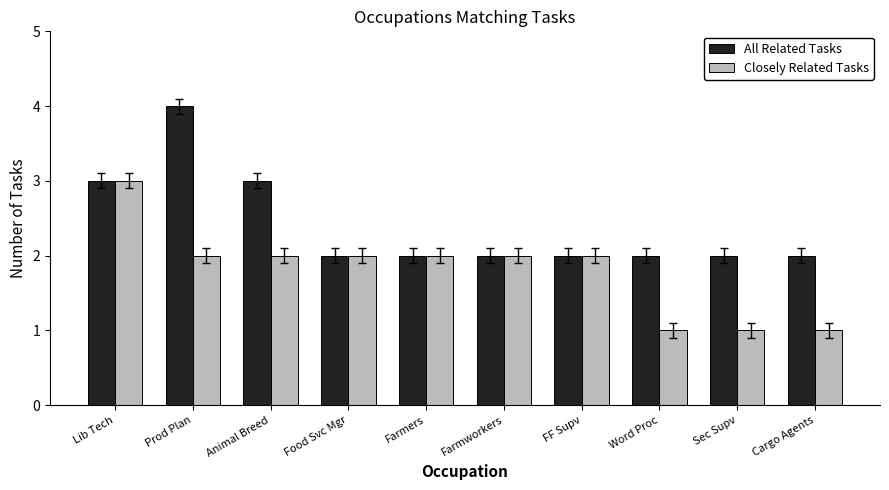

What is the difference between the maximum and minimum values in the All Related Tasks series?

2